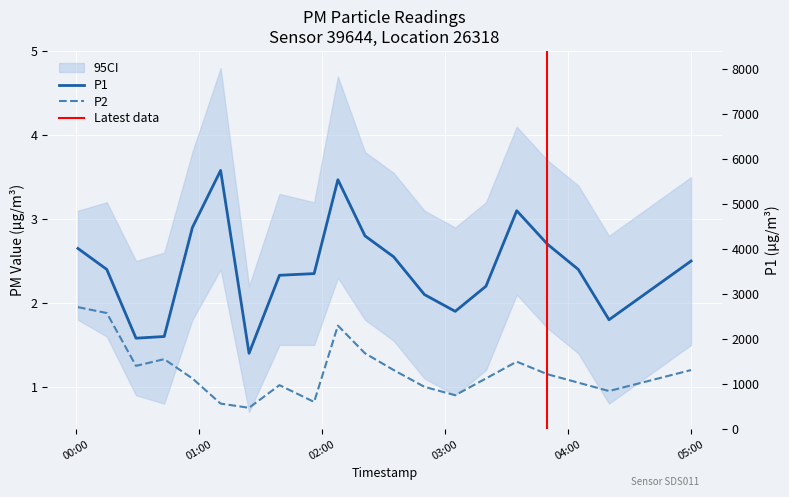

What is the difference between the maximum and second lowest values in the P2 series?

1.1